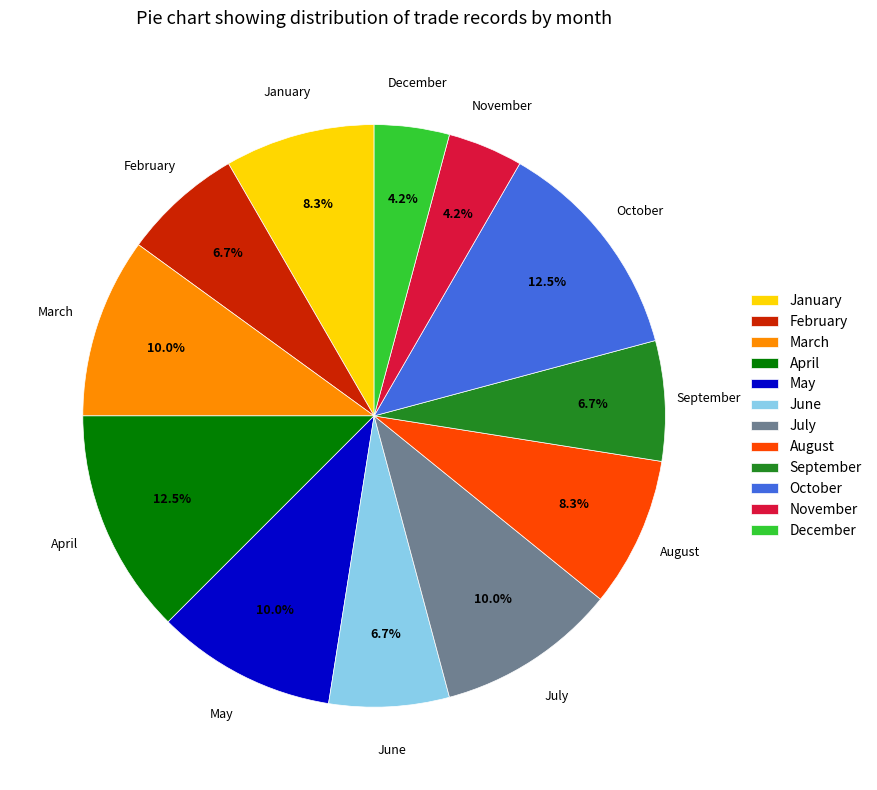

How much of the chart is everything except April?

87.5%